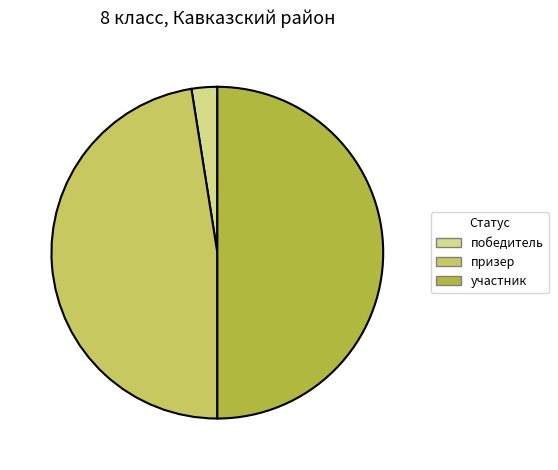

Between призер and победитель, which is larger?

призер